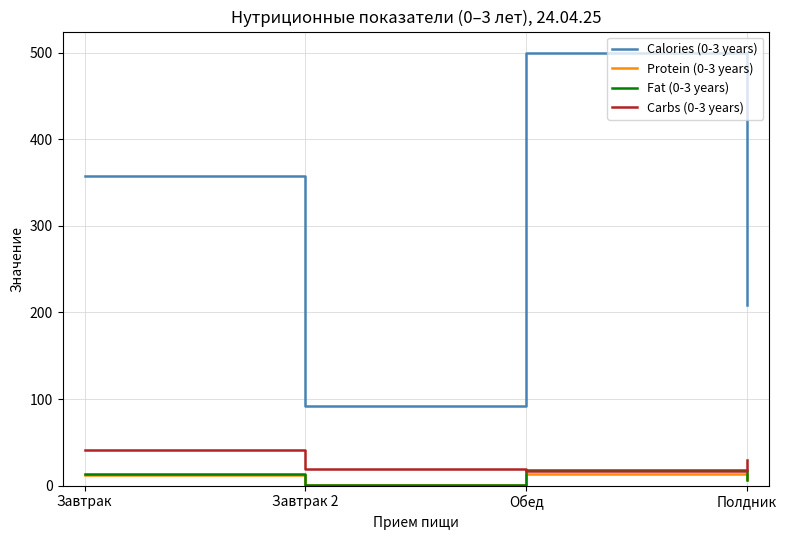

At how many categories does at least one series exceed 267?

2